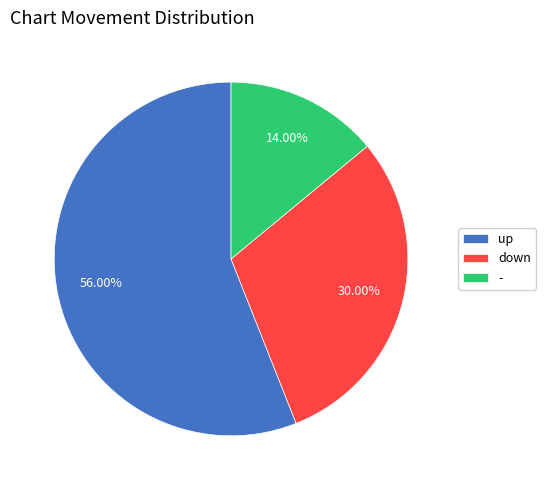

To the nearest percent, what is the difference between the - and up slice percentages?

42%